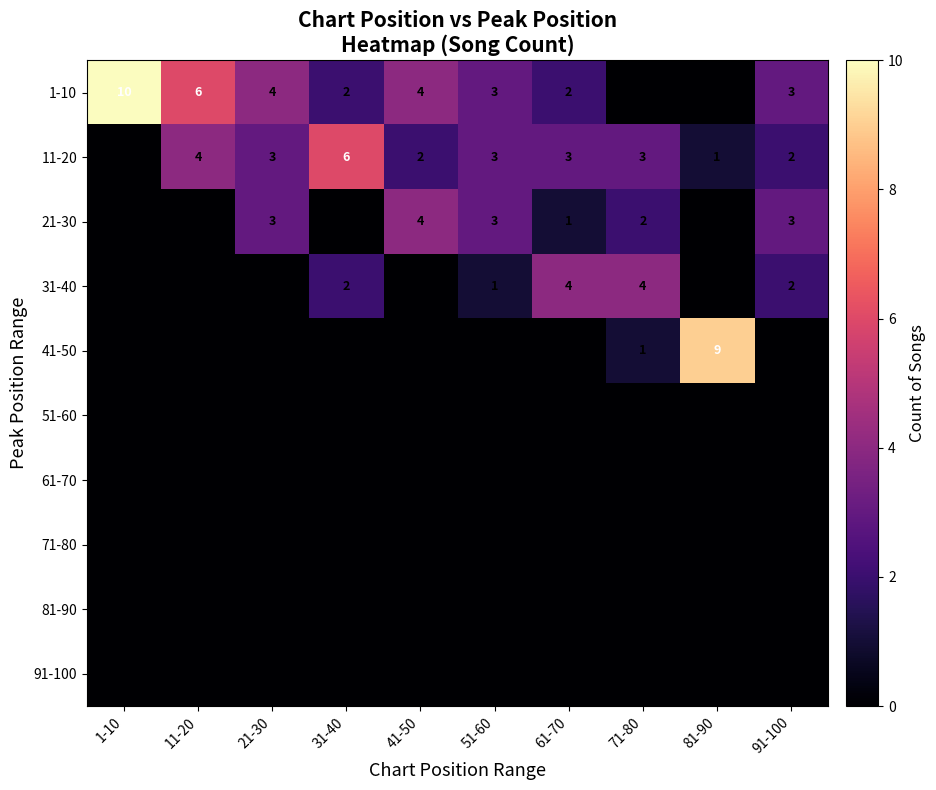

True or false: 21-30 has a value of 3 at 51-60.

True